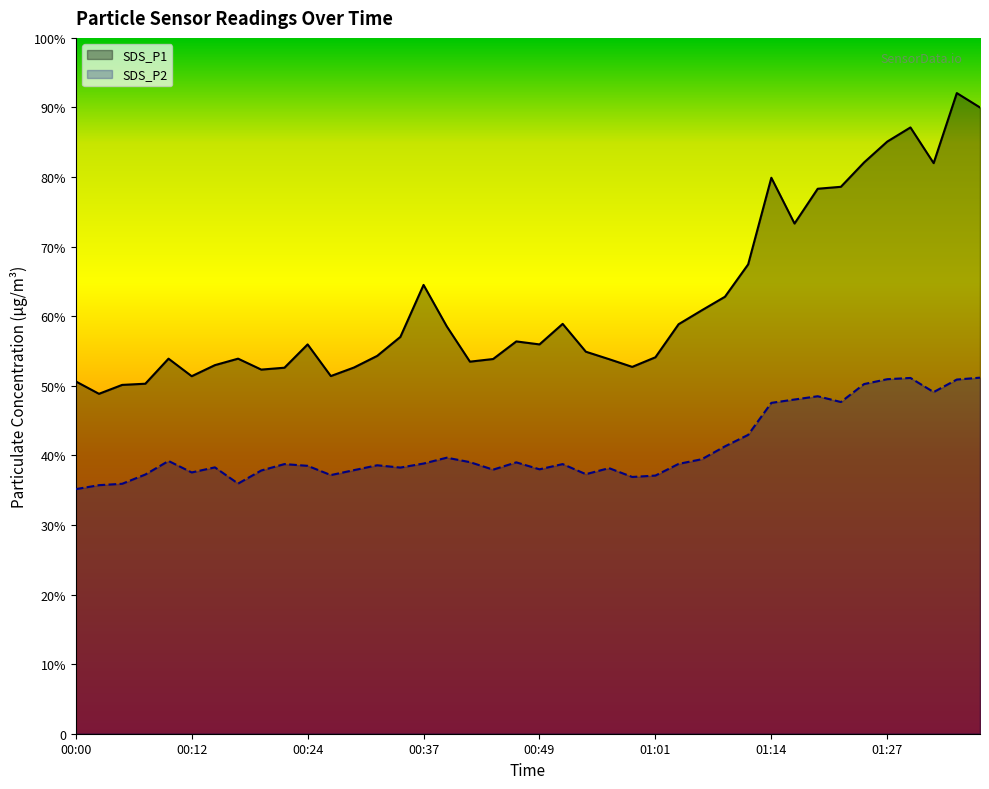

What is the sum of the SDS_P2 values at 00:29 and 00:12?

75.4